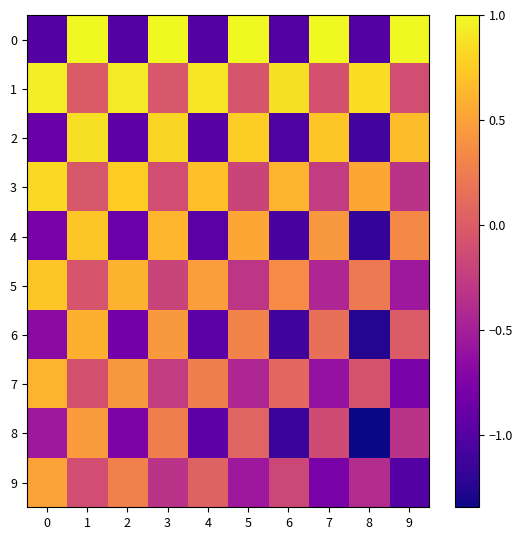

At which category is the sum across all series the highest?

1